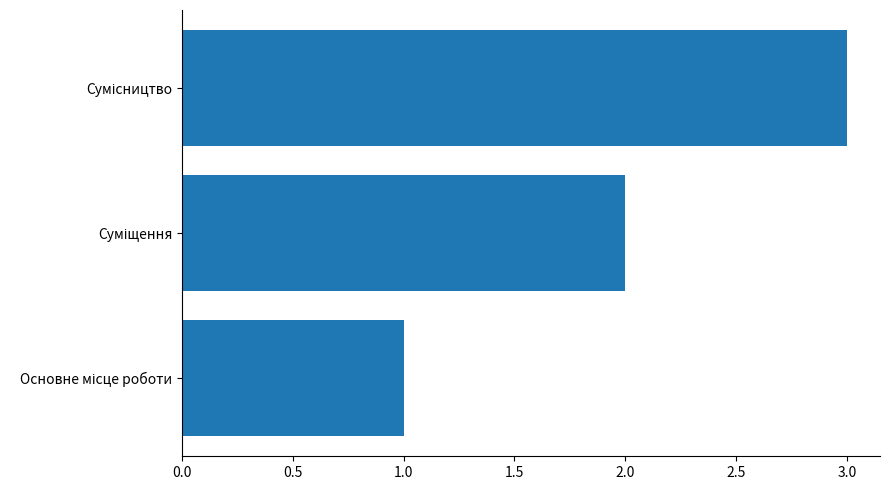

What is the sum of all values?

6